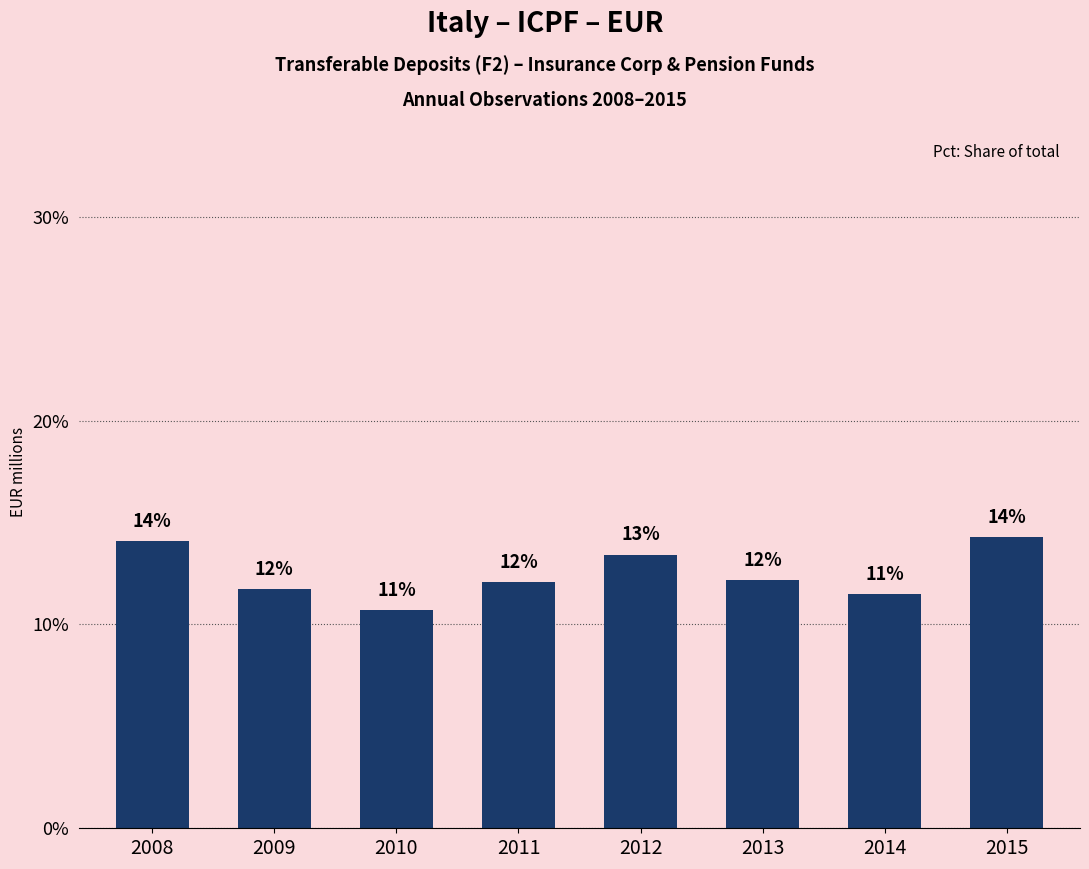

Rank the categories by value from highest to lowest.

2015, 2008, 2012, 2013, 2011, 2009, 2014, 2010